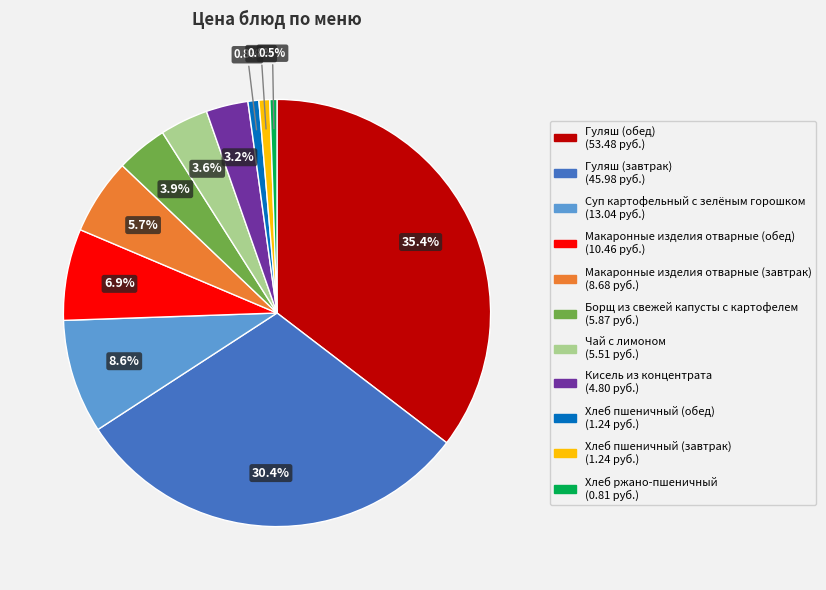

Does any single category account for the majority?

No